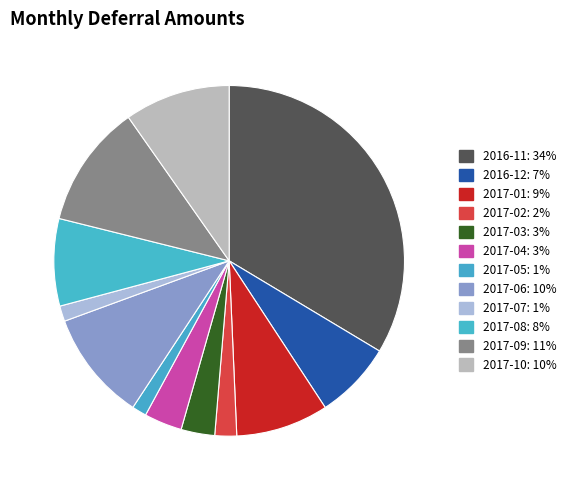

The 2016-12 slice represents 7% of the pie. True or false?

True